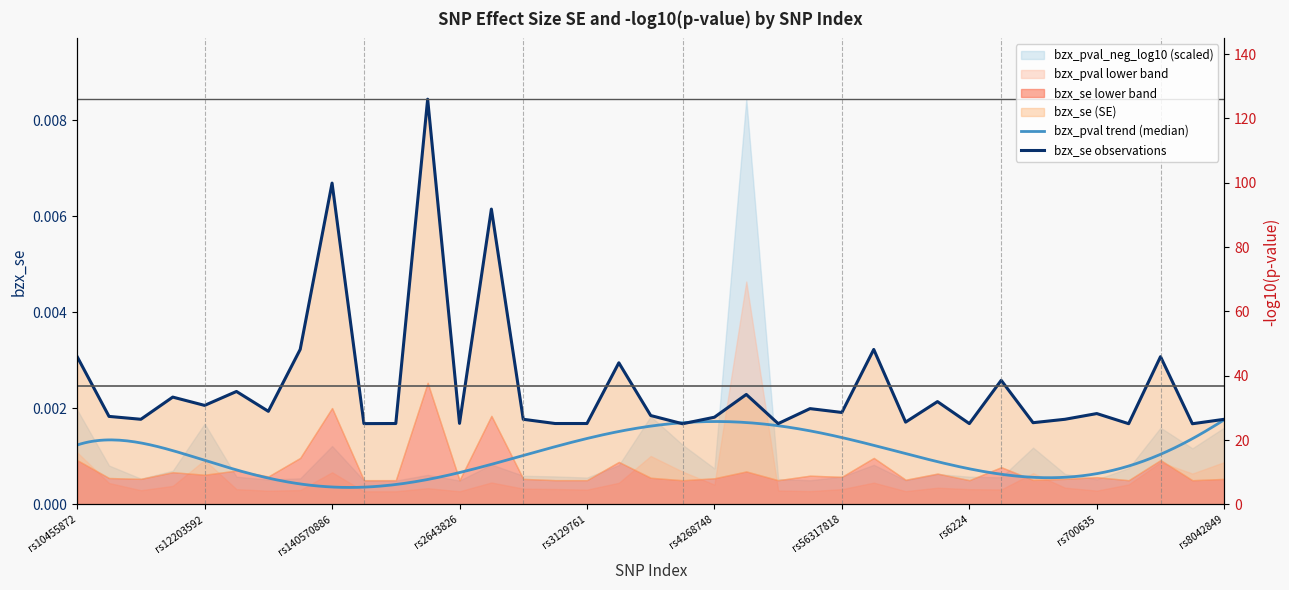

True or false: there are more than 2 points higher than both neighbors.

True